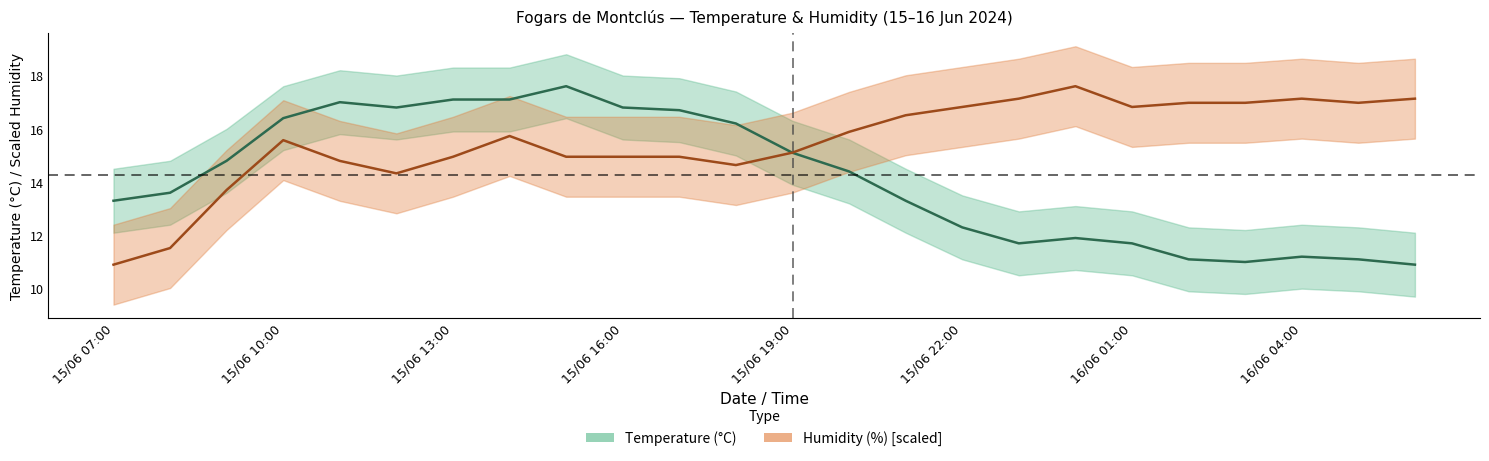

Which label corresponds to the largest value in the chart?

15/06 15:00